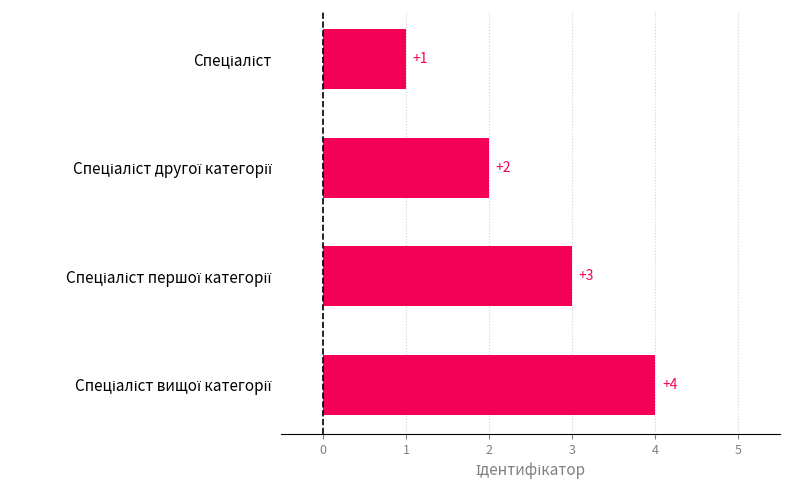

What is the maximum value shown in the chart?

4